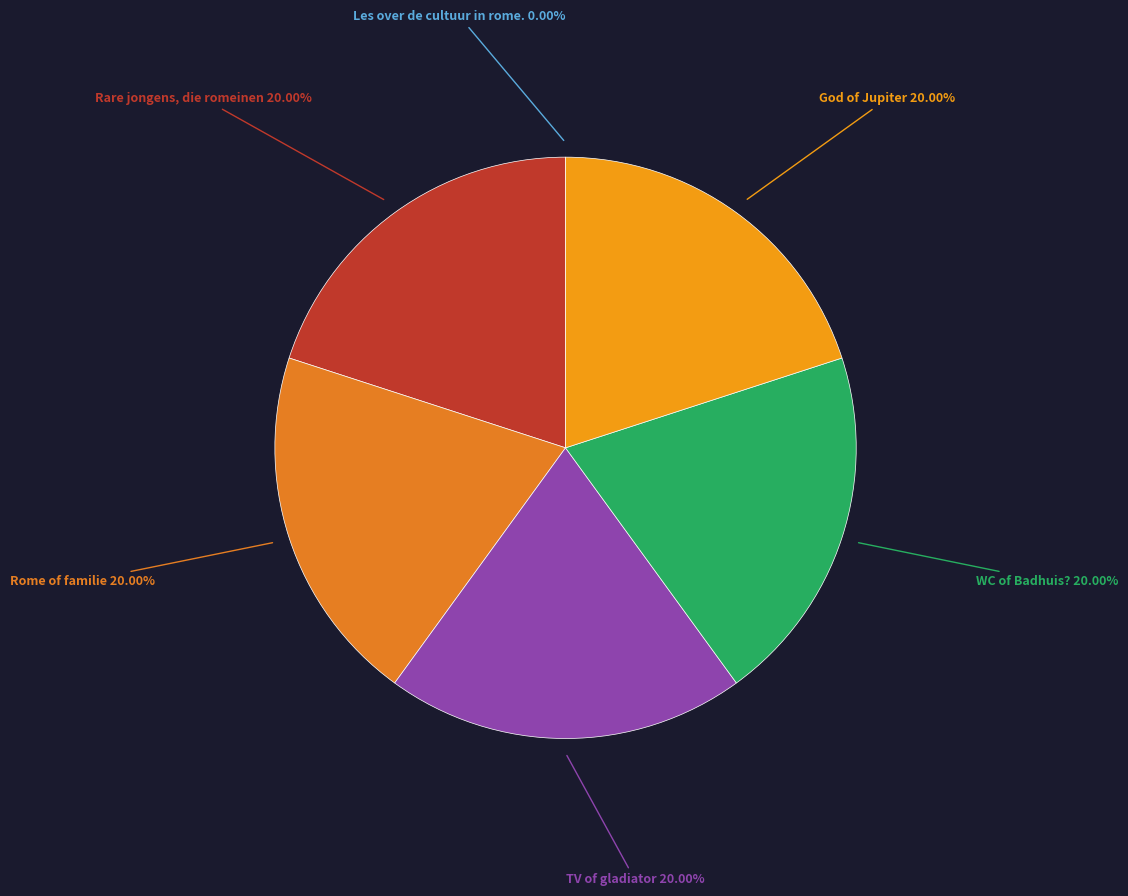

Which category has the biggest portion of the pie?

God of Jupiter